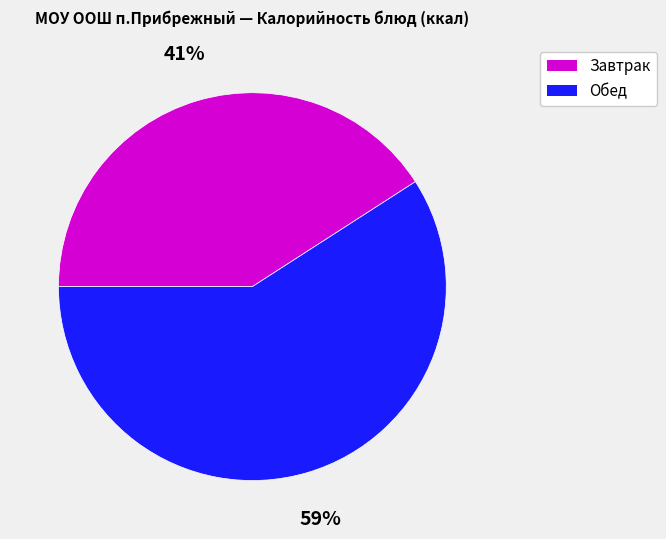

To the nearest percent, what is the difference between the largest and smallest slice percentages?

18%